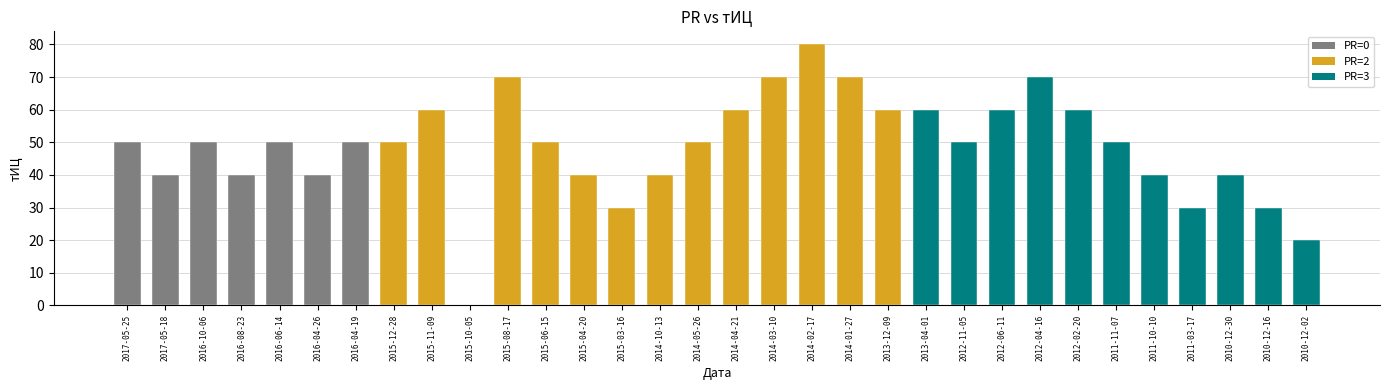

What position from the left is 2016-04-19?

7